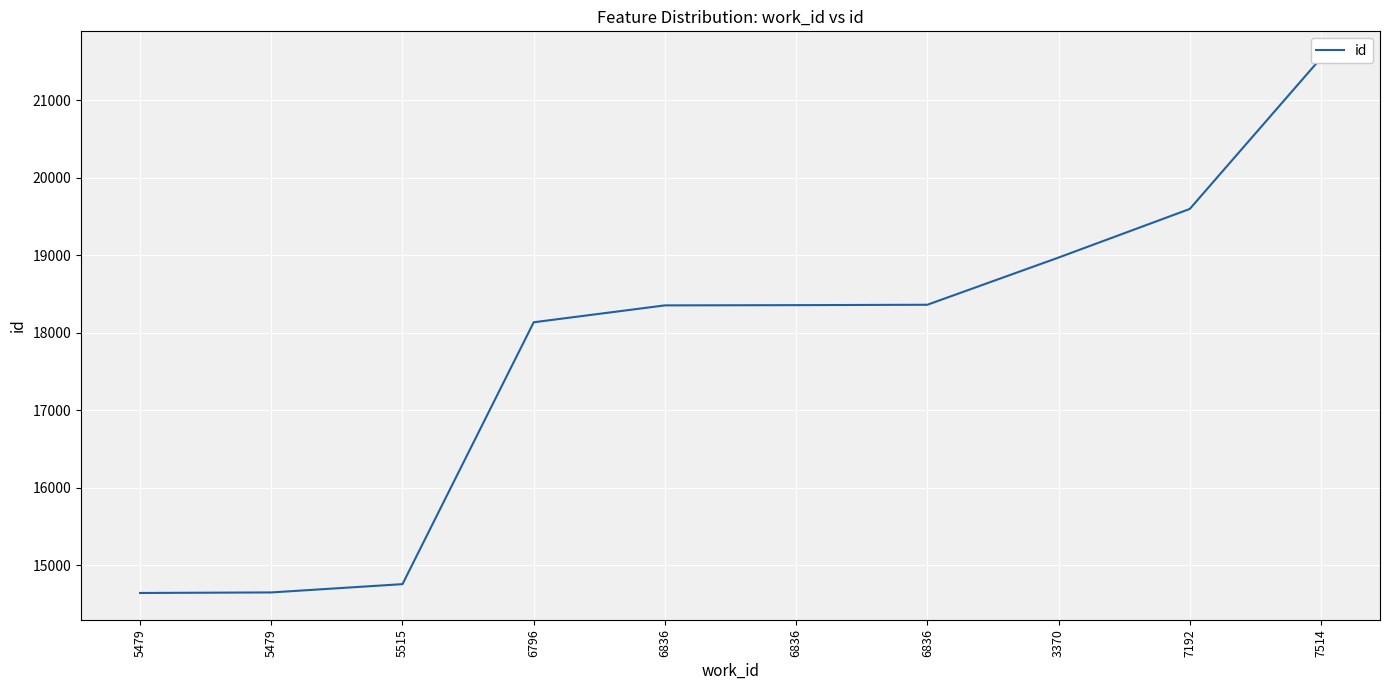

What is the average value?

17736